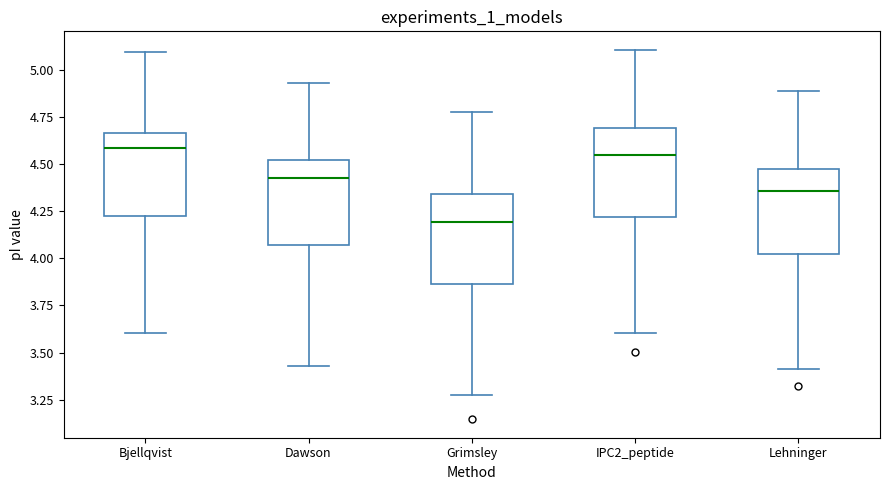

Reading left to right, transcribe this box plot: for each box, give where its median line is, the range the box spans, and where its two whiskers end, as read against the y-axis. The values are not printed on the chart, so give them approximately, as read against the axis.

Bjellqvist: median 4.60, box 4.20 to 4.65, whiskers 3.60 to 5.10
Dawson: median 4.45, box 4.05 to 4.50, whiskers 3.45 to 4.95
Grimsley: median 4.20, box 3.85 to 4.35, whiskers 3.25 to 4.75
IPC2_peptide: median 4.55, box 4.20 to 4.70, whiskers 3.60 to 5.10
Lehninger: median 4.35, box 4.00 to 4.45, whiskers 3.40 to 4.90